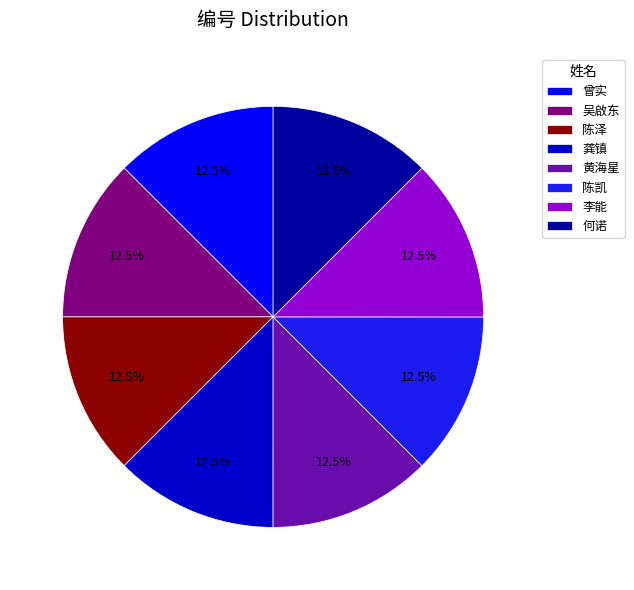

Does 龚镇 represent more than half of the total?

No